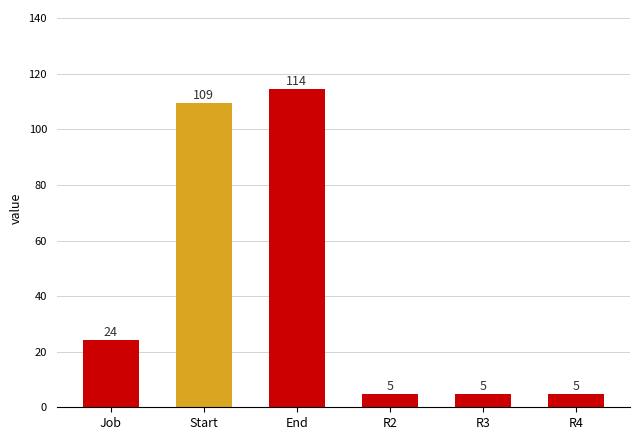

Does the chart contain any negative values?

No